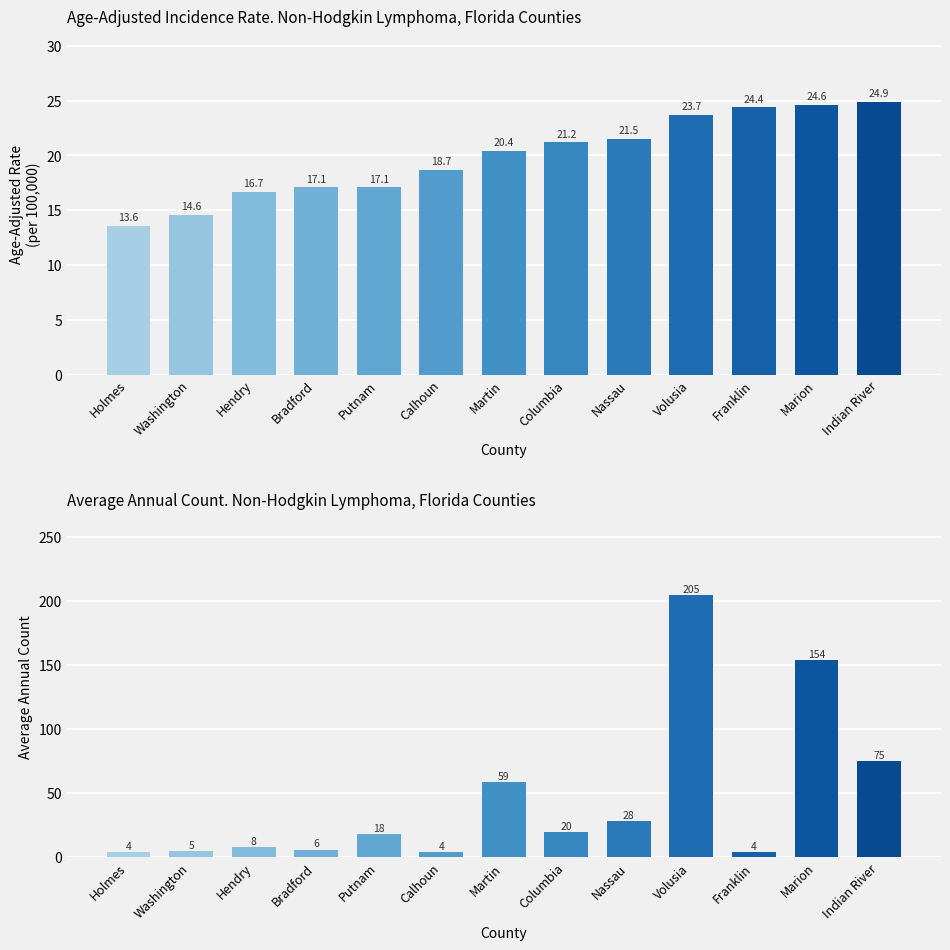

Reading right to left, extract all data points from this chart.

Age-Adjusted Incidence Rate: 24.9	24.6	24.4	23.7	21.5	21.2	20.4	18.7	17.1	17.1	16.7	14.6	13.6
Average Annual Count: 75.0	154.0	4.0	205.0	28.0	20.0	59.0	4.0	18.0	6.0	8.0	5.0	4.0